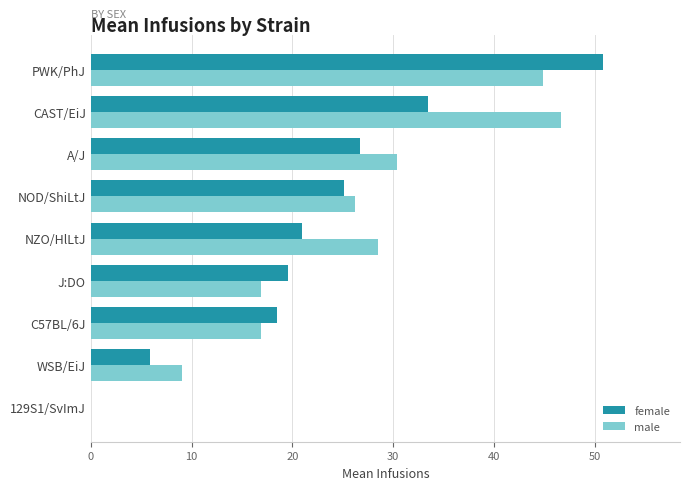

What is the sum of all female values?

201.1